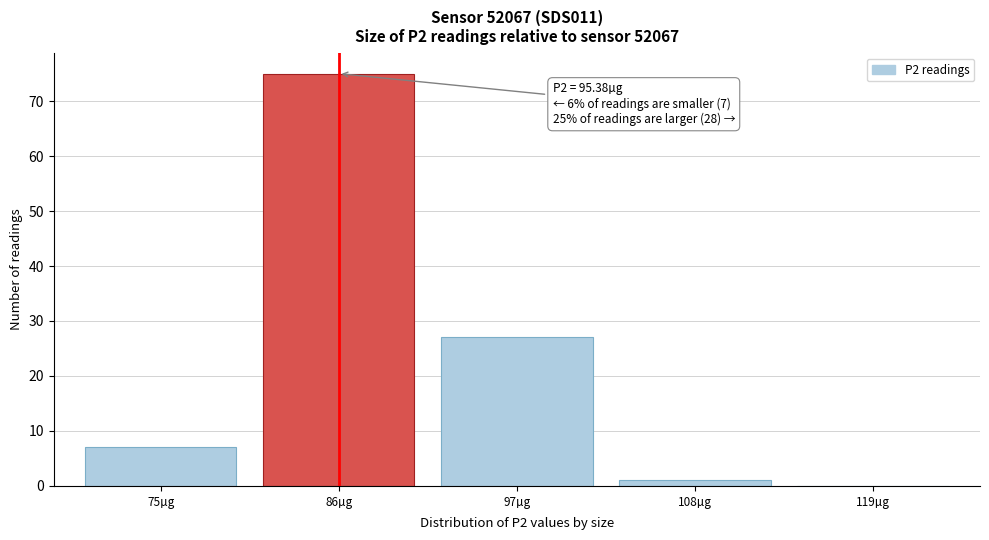

Reading left to right, transcribe all the data shown in this chart.

75µg=7	86µg=75	97µg=27	108µg=1	119µg=0